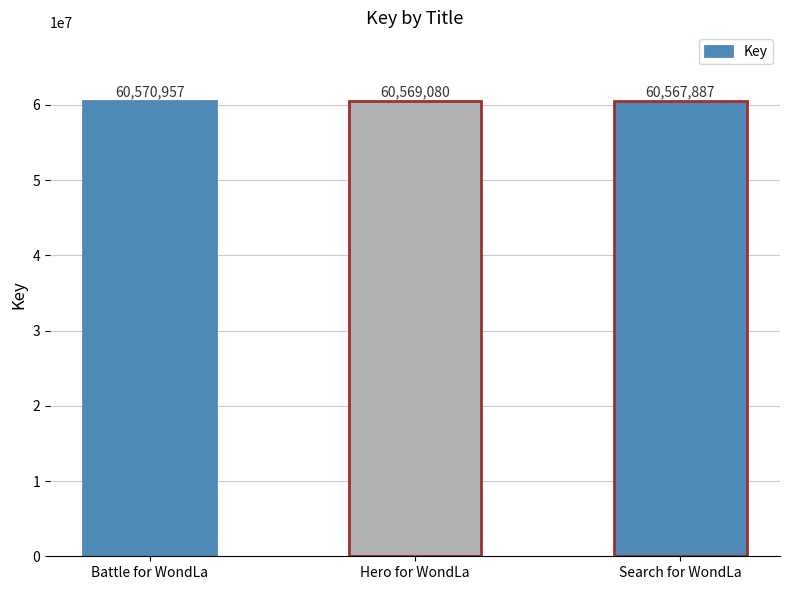

What is the difference between the maximum and minimum values?

3070